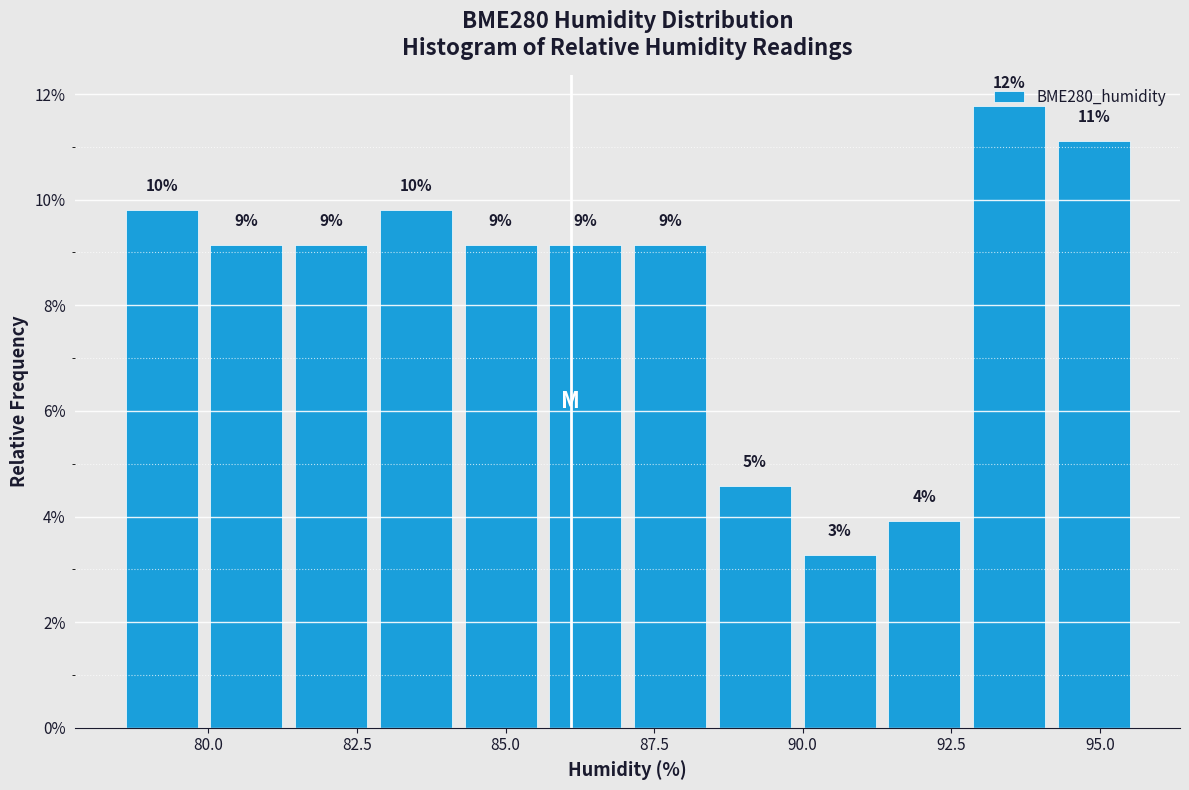

Around what value on the x-axis is the tallest bar? Give the approximate position of its centre, as read against the axis.

93.5